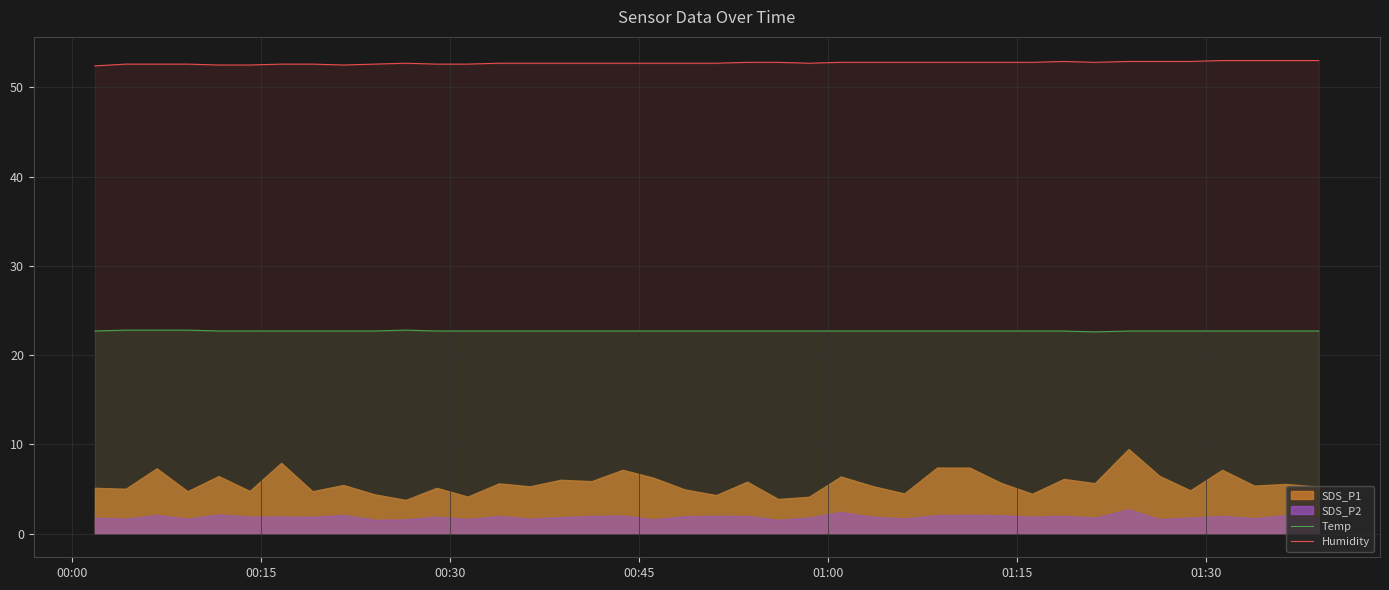

Count the Temp values in the range 22 to 23.

40